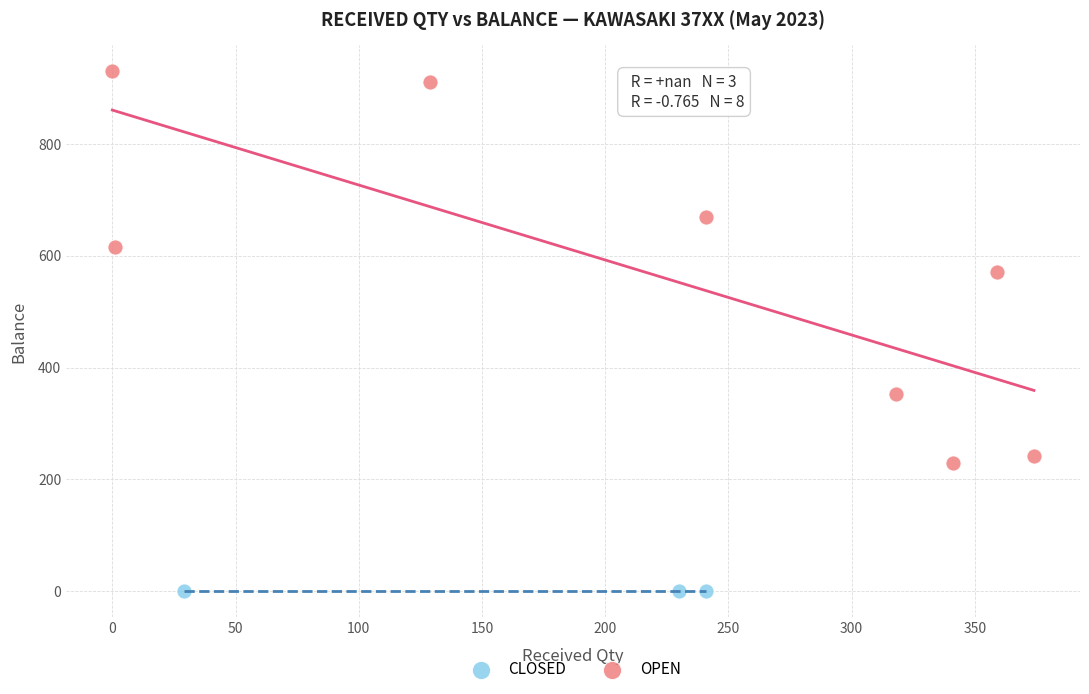

Which series contains the highest Y value?

OPEN